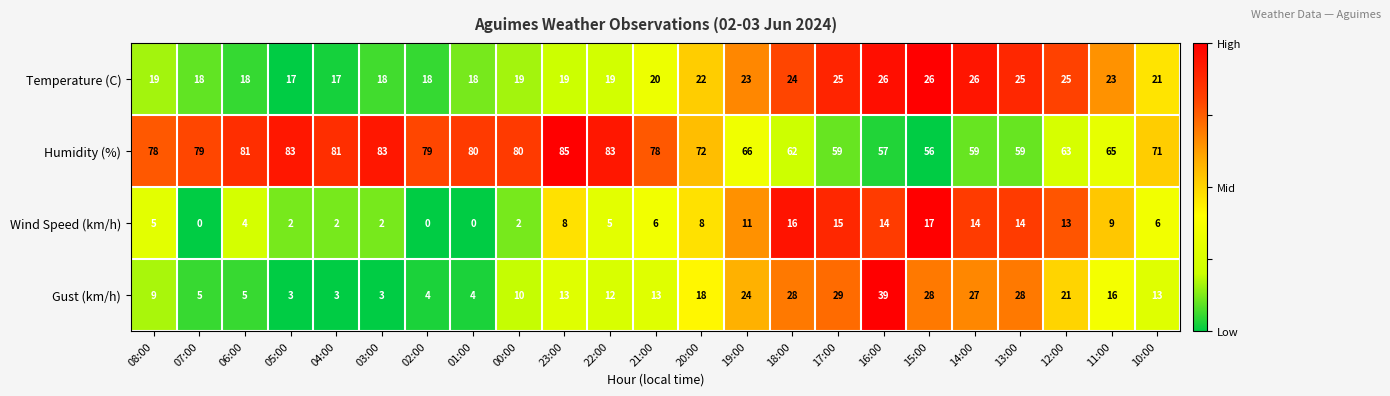

At which category does the chart reach its peak across all series?

23:00